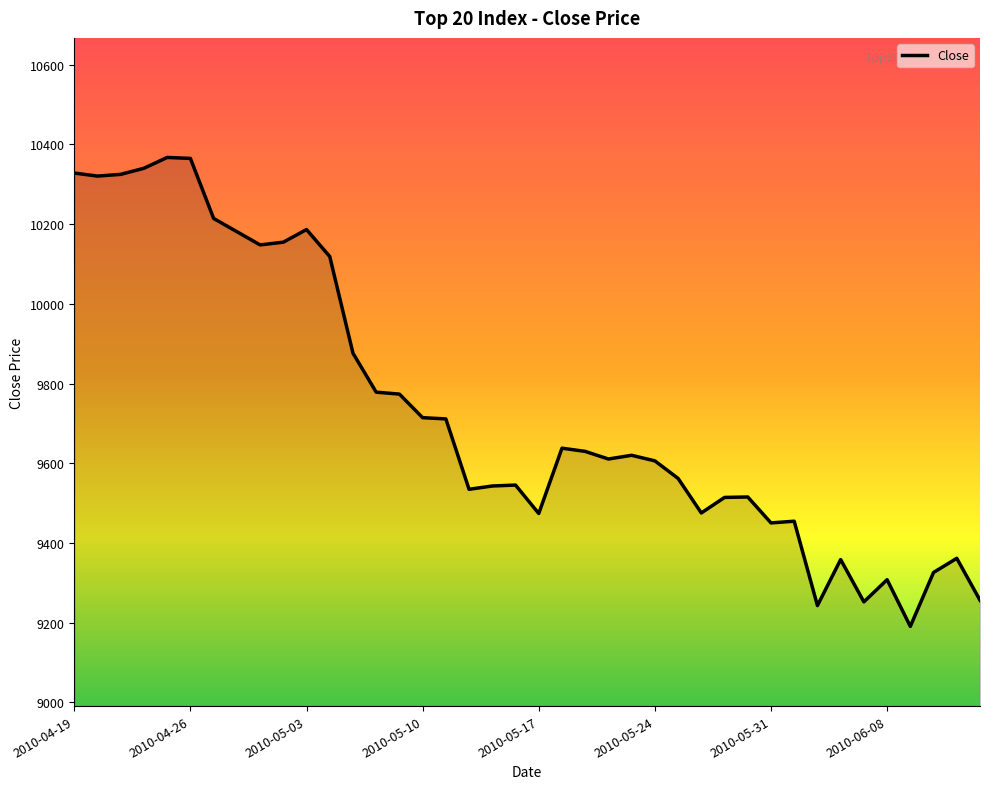

What is the difference between the second highest and minimum values?

1174.2